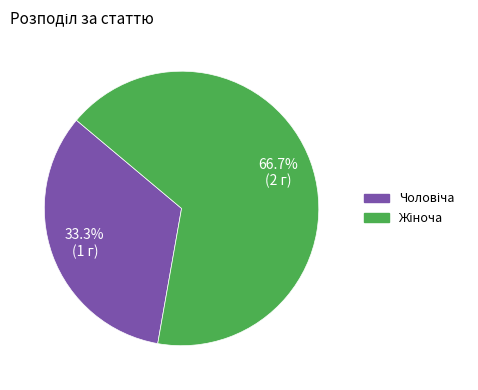

Count the number of slices in the pie.

2